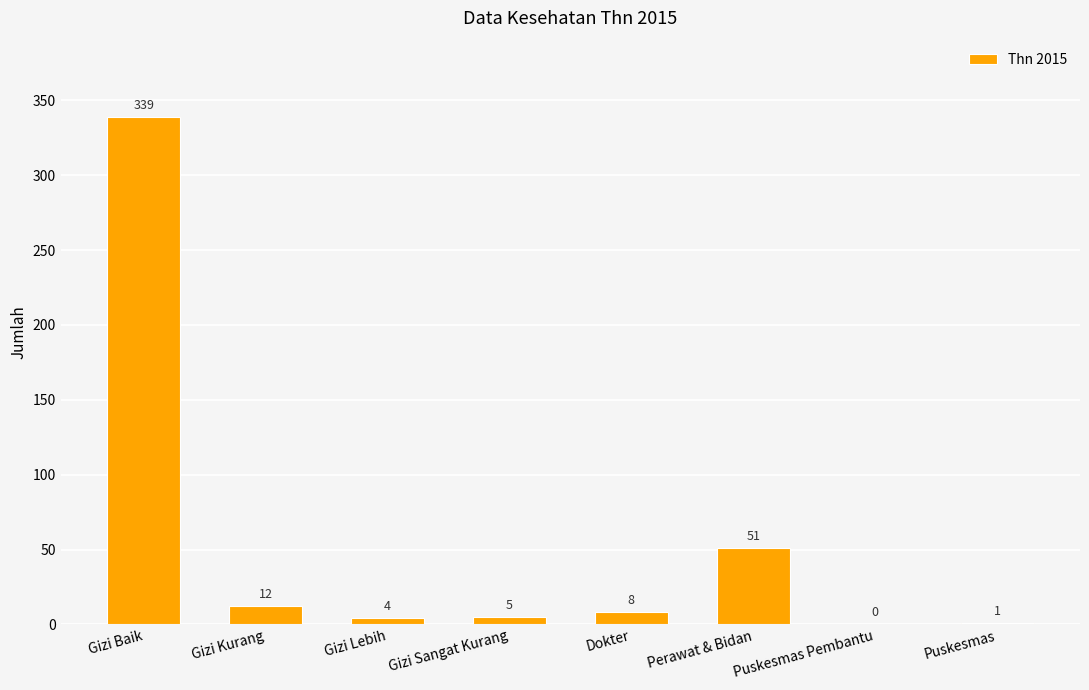

Reading left to right, list all the values displayed in this chart.

Gizi Baik=339	Gizi Kurang=12	Gizi Lebih=4	Gizi Sangat Kurang=5	Dokter=8	Perawat & Bidan=51	Puskesmas Pembantu=0	Puskesmas=1